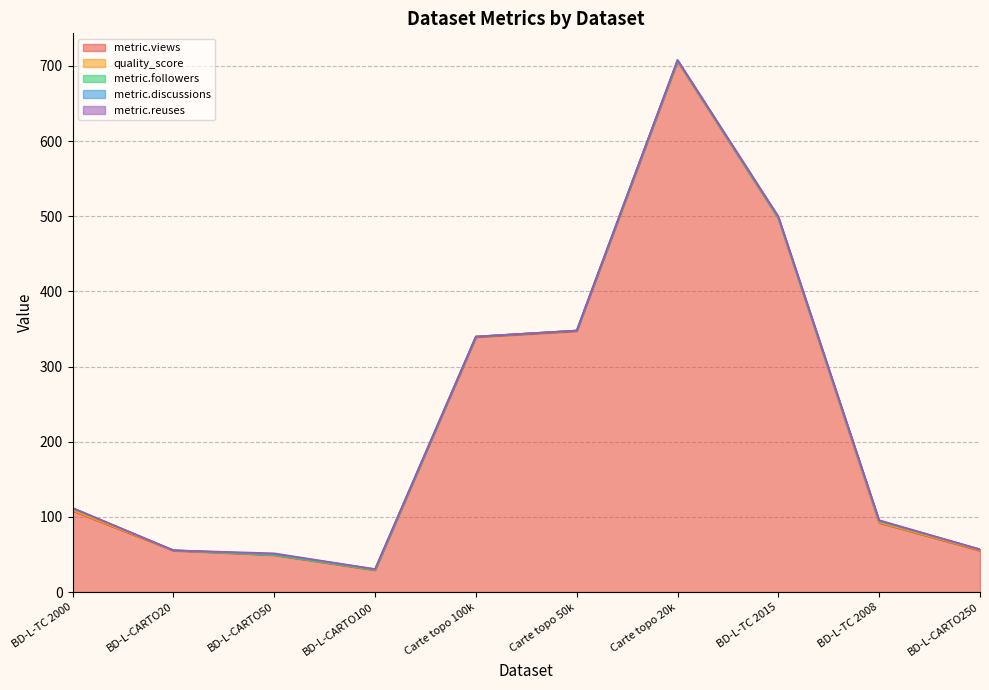

Is it true that metric.reuses equals 0.0 at BD-L-CARTO250?

True